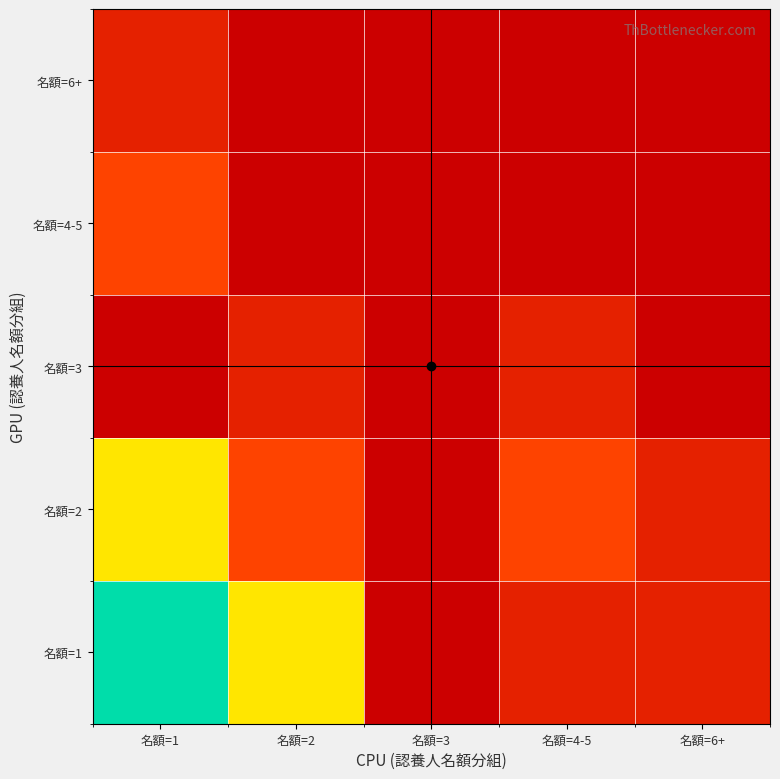

Which has a higher value, 名額=3 or 名額=6+?

名額=6+